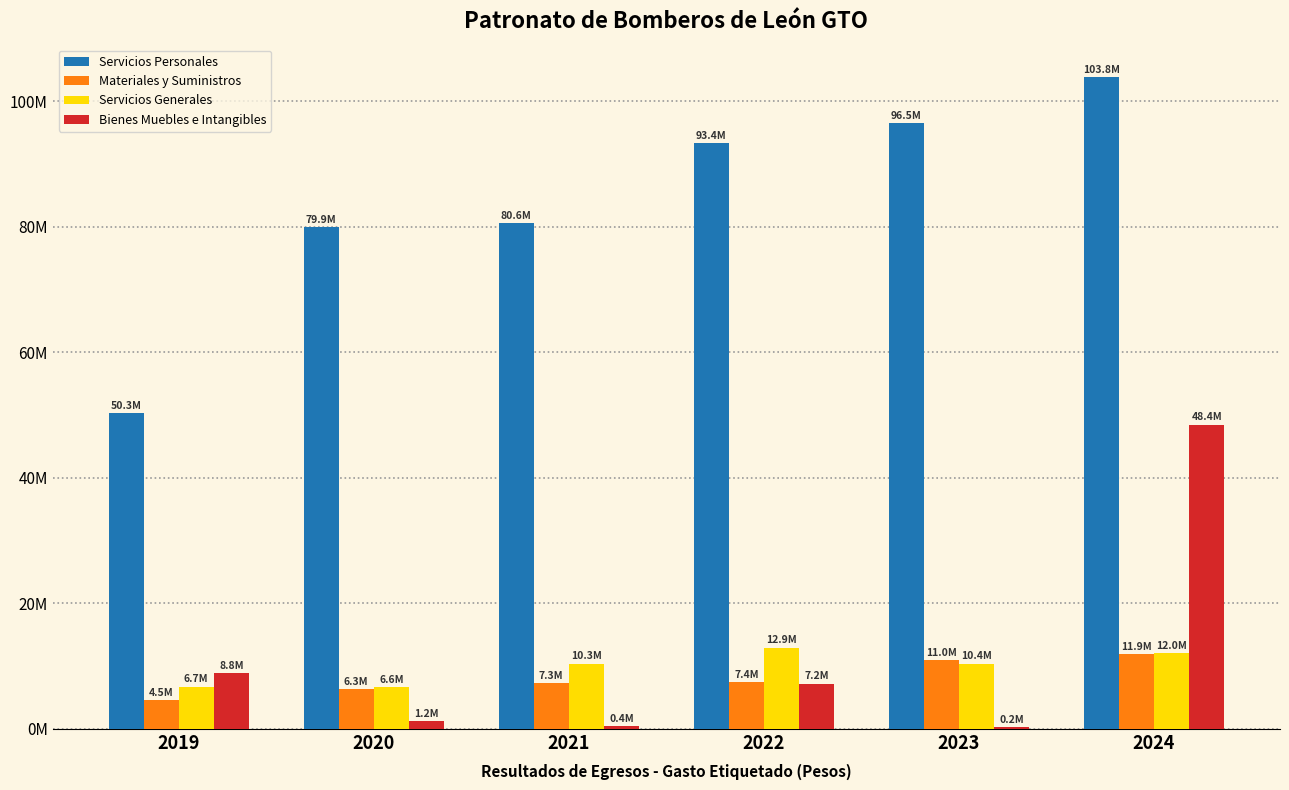

At which label does Bienes Muebles e Intangibles first exceed 7158236?

2019